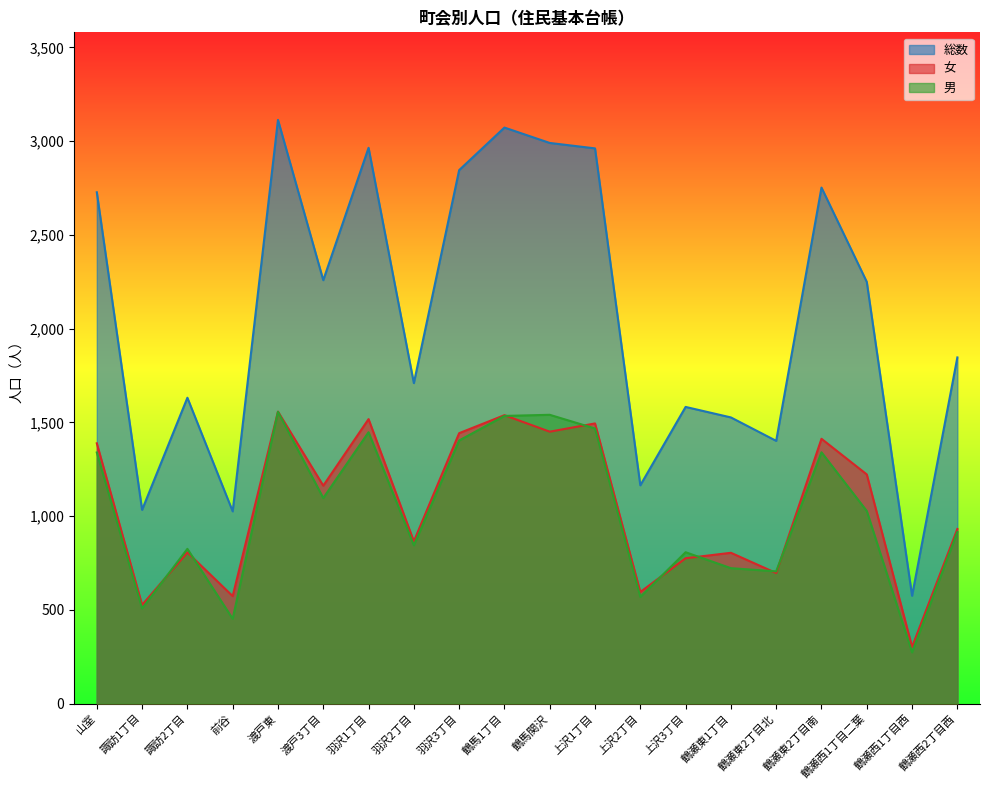

Rank the series at 鶴馬関沢 from lowest to highest value.

女, 男, 総数